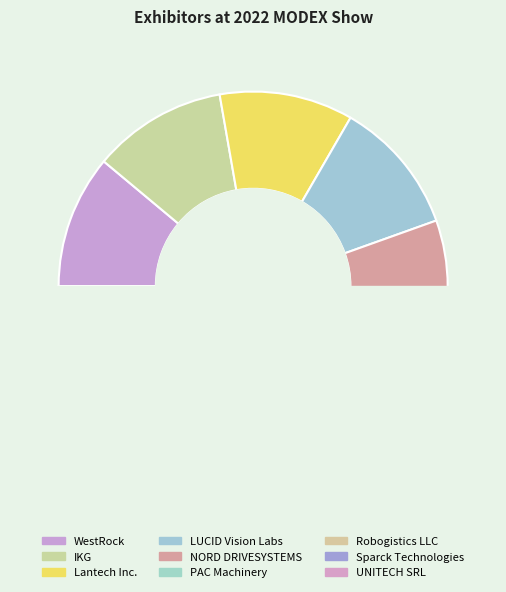

How many segments does this pie chart have?

9